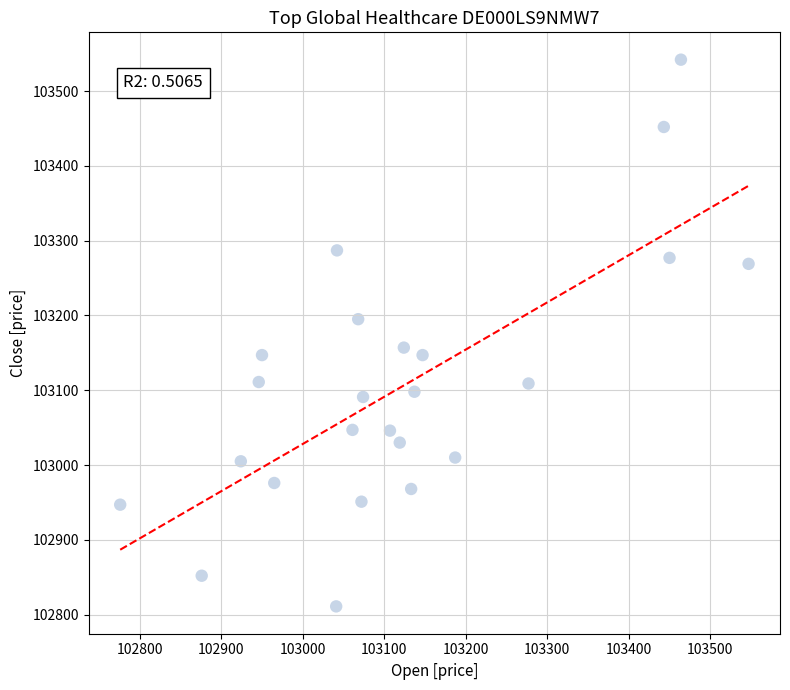

What is the range of X values (max minus min)?

771